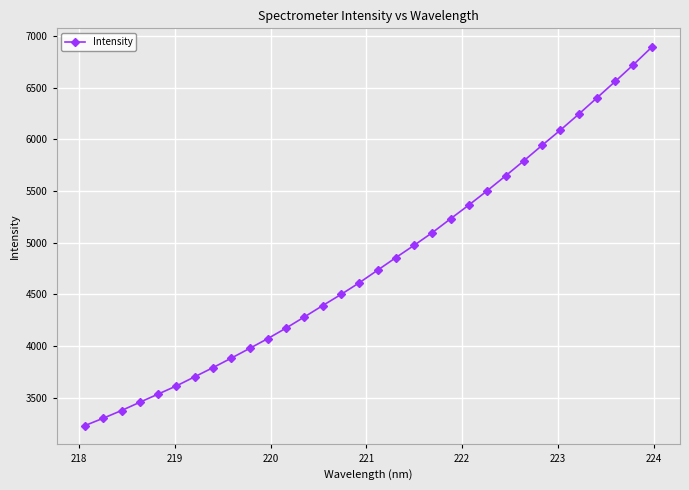

What is the difference between the second highest and second lowest values?

3419.9